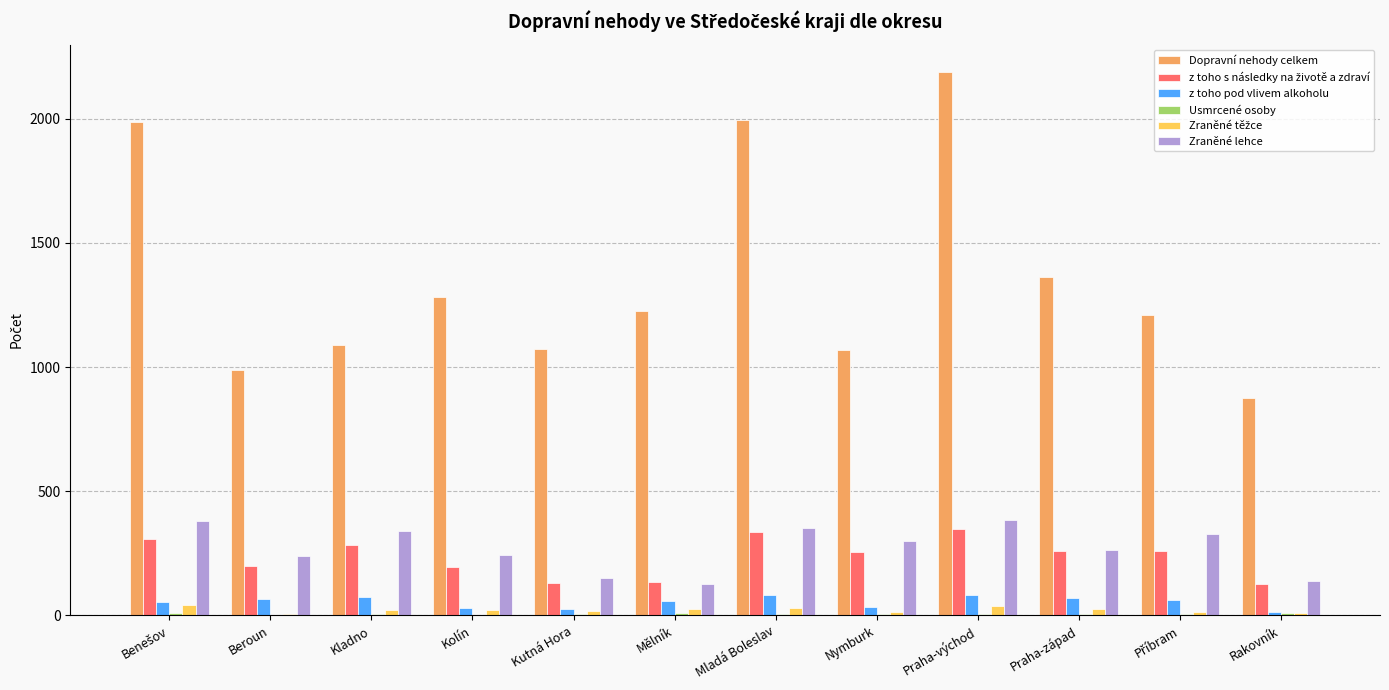

Is it true that z toho pod vlivem alkoholu equals 73 at Kladno?

True